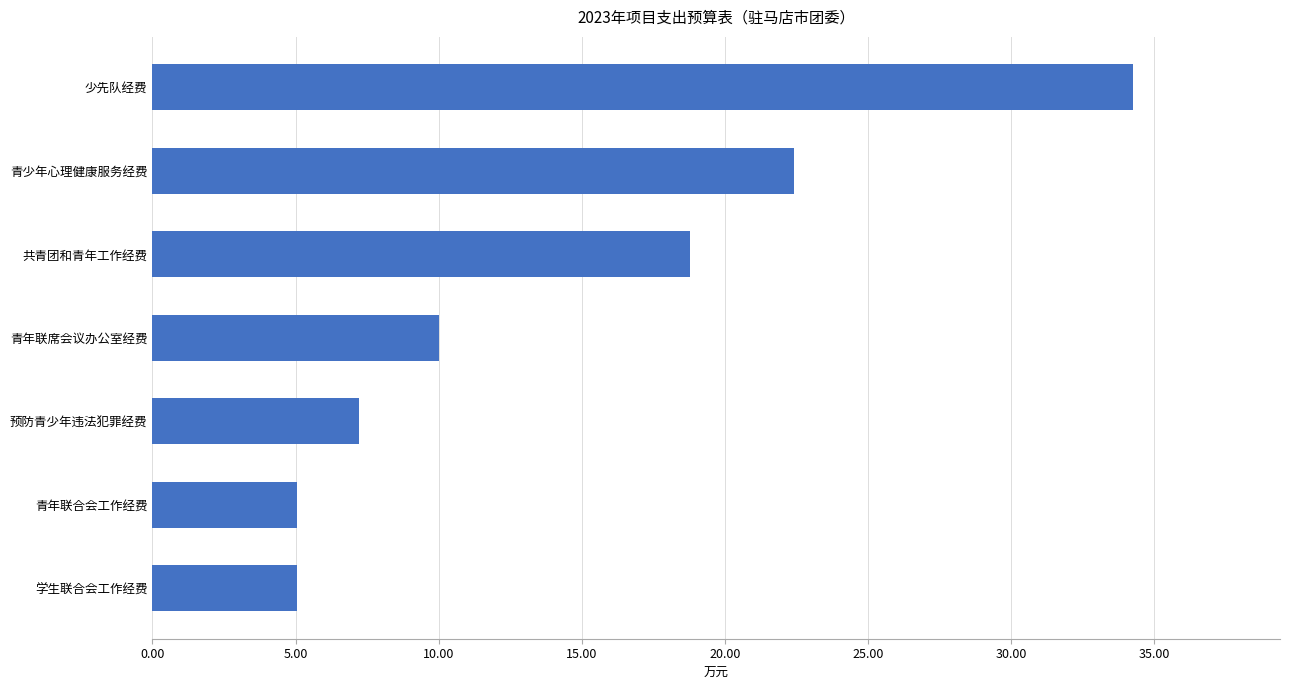

What is the difference between the second highest and minimum values?

17.3